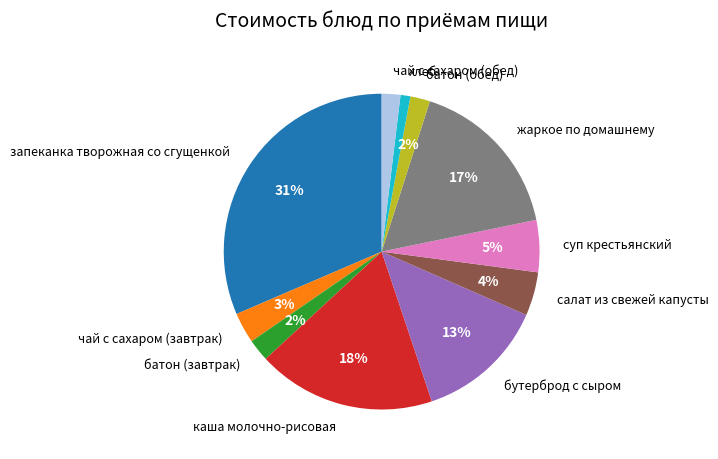

Does хлеб account for over 50% of the chart?

No